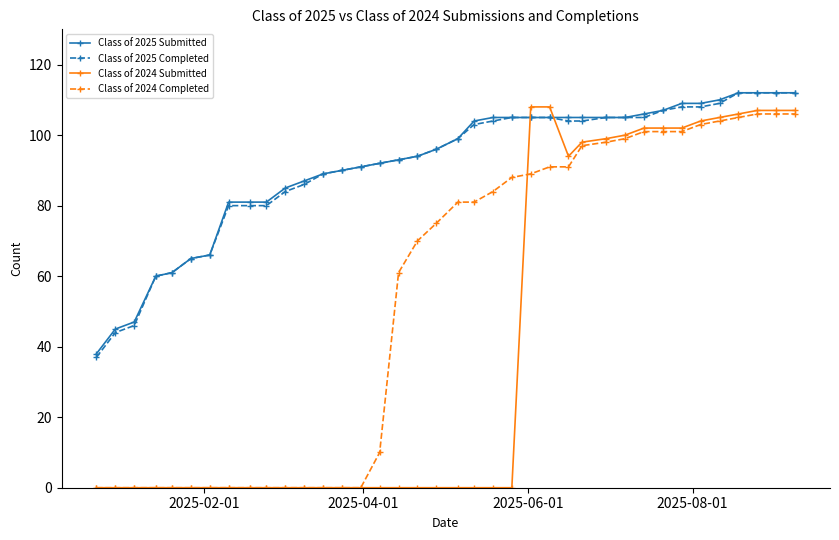

Reading left to right, transcribe all the data shown in this chart.

Class of 2025 Submitted: 38	45	47	60	61	65	66	81	81	81	85	87	89	90	91	92	93	94	96	99	104	105	105	105	105	105	105	105	105	106	107	109	109	110	112	112	112	112
Class of 2025 Completed: 37	44	46	60	61	65	66	80	80	80	84	86	89	90	91	92	93	94	96	99	103	104	105	105	105	104	104	105	105	105	107	108	108	109	112	112	112	112
Class of 2024 Submitted: 0	0	0	0	0	0	0	0	0	0	0	0	0	0	0	0	0	0	0	0	0	0	0	108	108	94	98	99	100	102	102	102	104	105	106	107	107	107
Class of 2024 Completed: 0	0	0	0	0	0	0	0	0	0	0	0	0	0	0	10	61	70	75	81	81	84	88	89	91	91	97	98	99	101	101	101	103	104	105	106	106	106